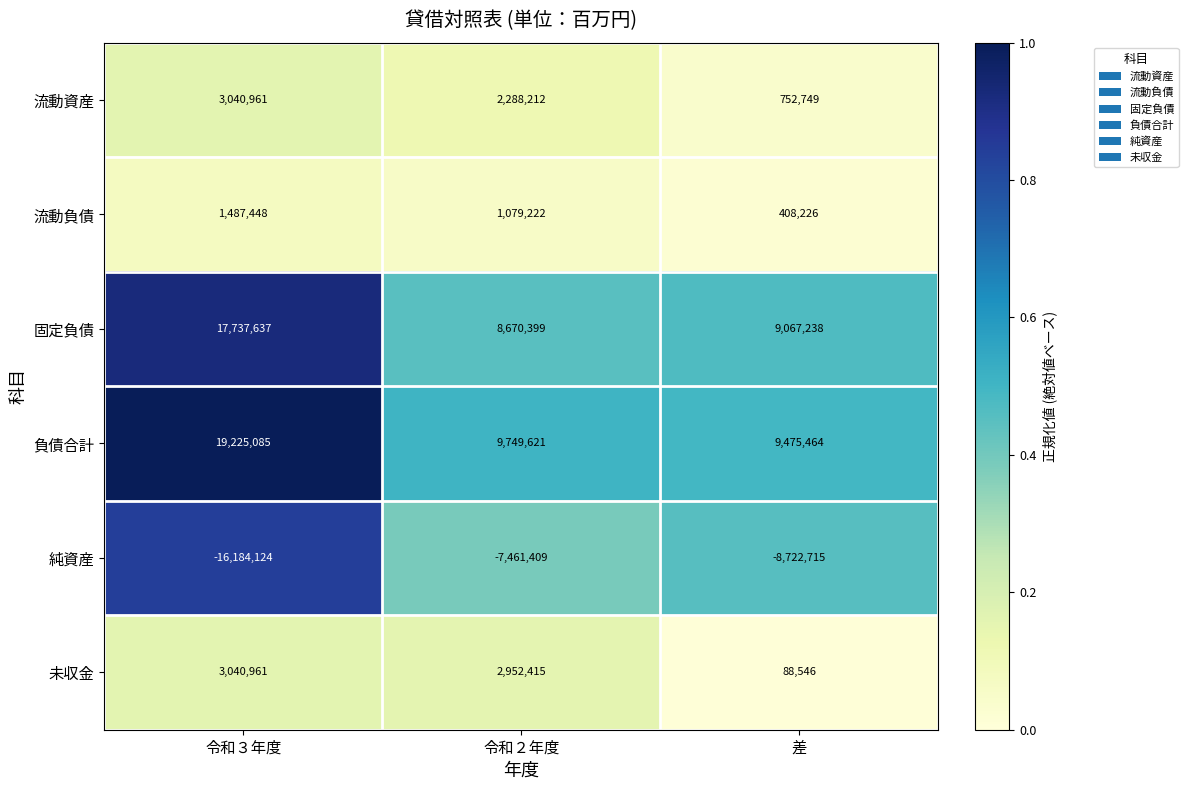

Reading left to right, list all the values displayed in this chart.

流動資産: 令和３年度=3040961	令和２年度=2288212	差=752749
流動負債: 令和３年度=1487448	令和２年度=1079222	差=408226
固定負債: 令和３年度=17737637	令和２年度=8670399	差=9067238
負債合計: 令和３年度=19225085	令和２年度=9749621	差=9475464
純資産: 令和３年度=-16184124	令和２年度=-7461409	差=-8722715
未収金: 令和３年度=3040961	令和２年度=2952415	差=88546